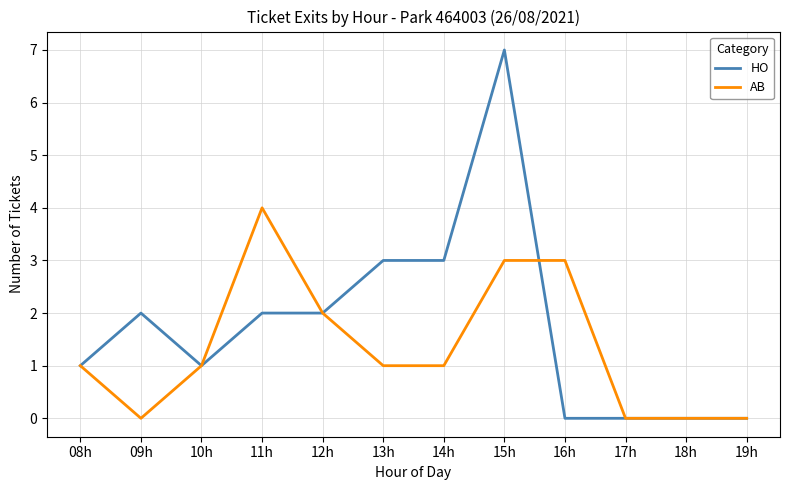

How many categories are shown in the chart?

12